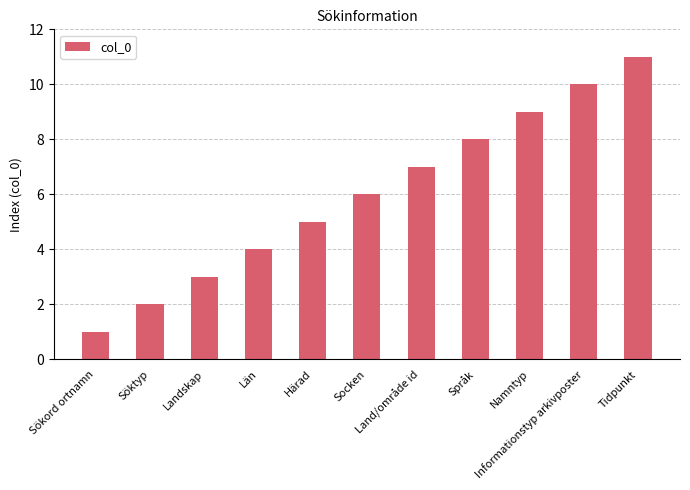

Reading left to right, list all the values displayed in this chart.

1	2	3	4	5	6	7	8	9	10	11